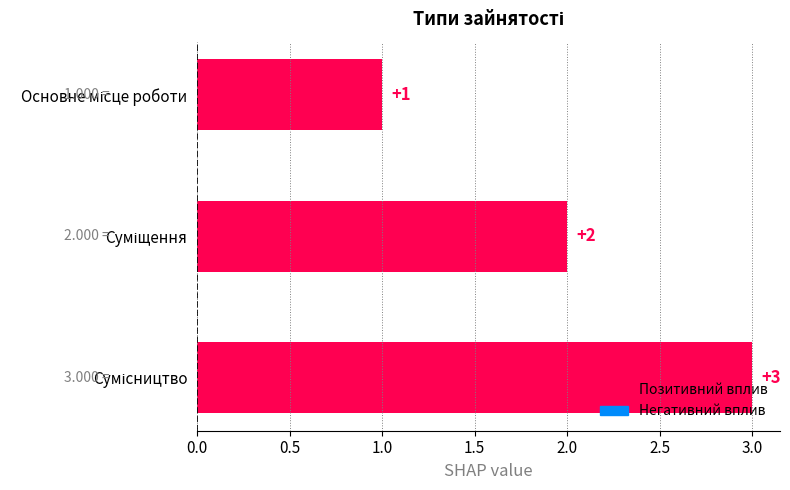

What is the greatest value displayed?

3